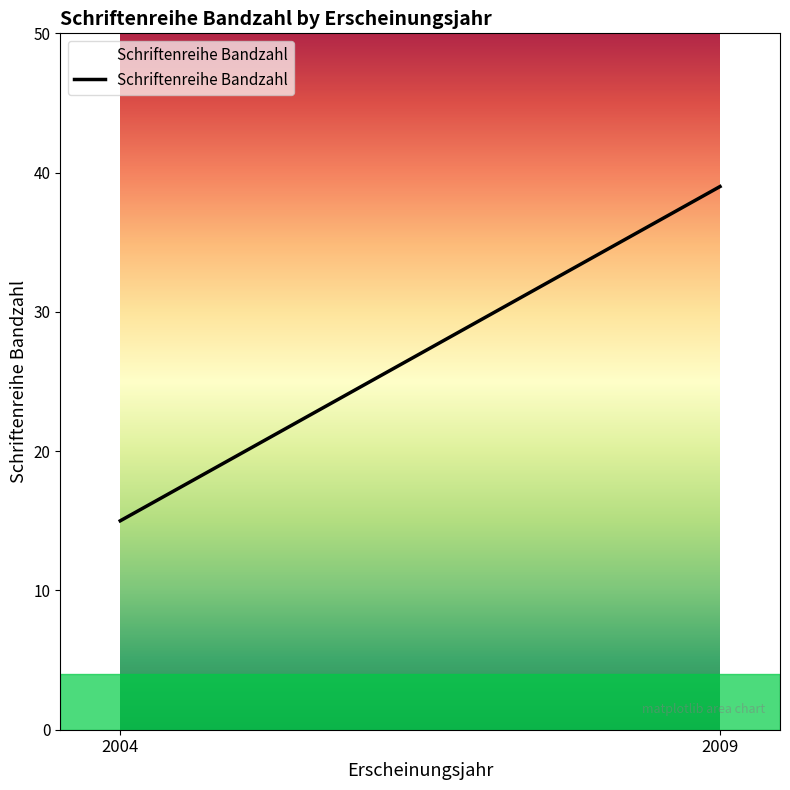

At which category does the chart reach its minimum across all series?

2004